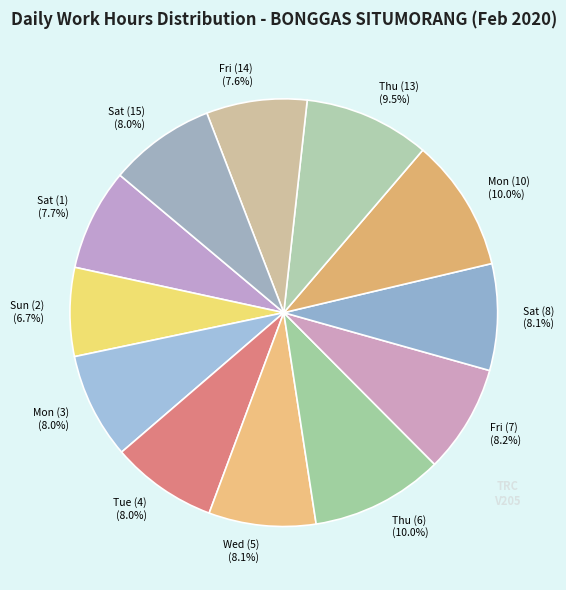

What is the ratio of the value at Thu (6) (10.0%) to the value at Sat (8) (8.1%)?

1.2